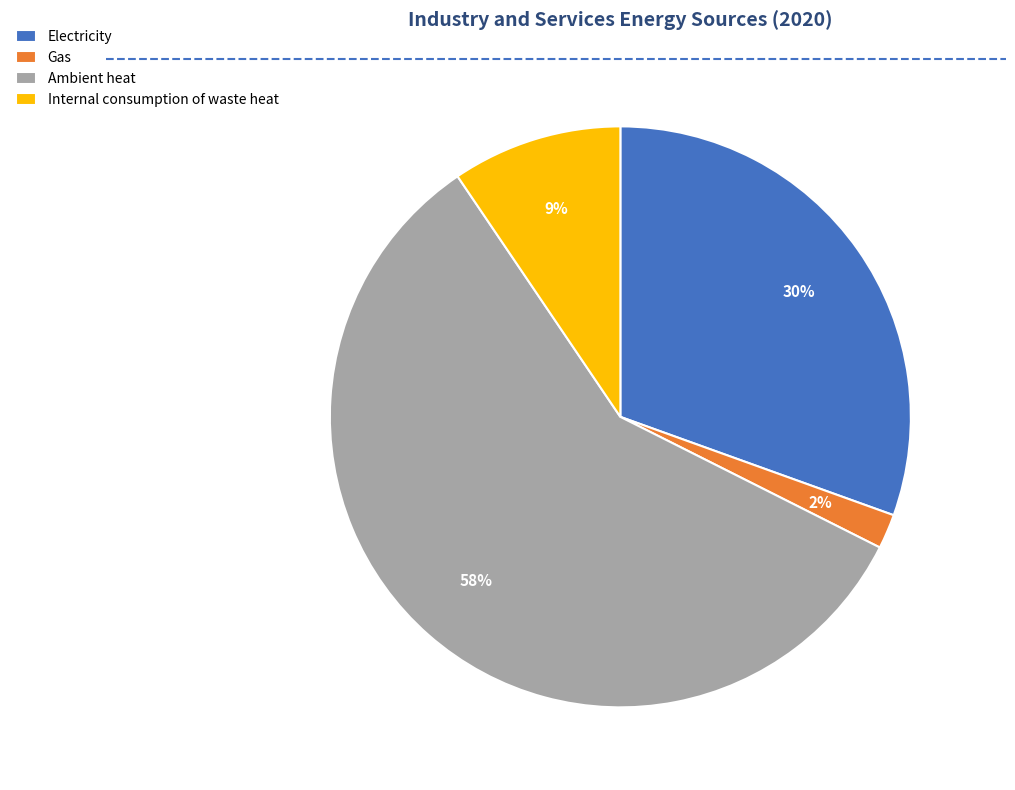

To the nearest percent, what is the difference between the Electricity and Internal consumption of waste heat slice percentages?

21%